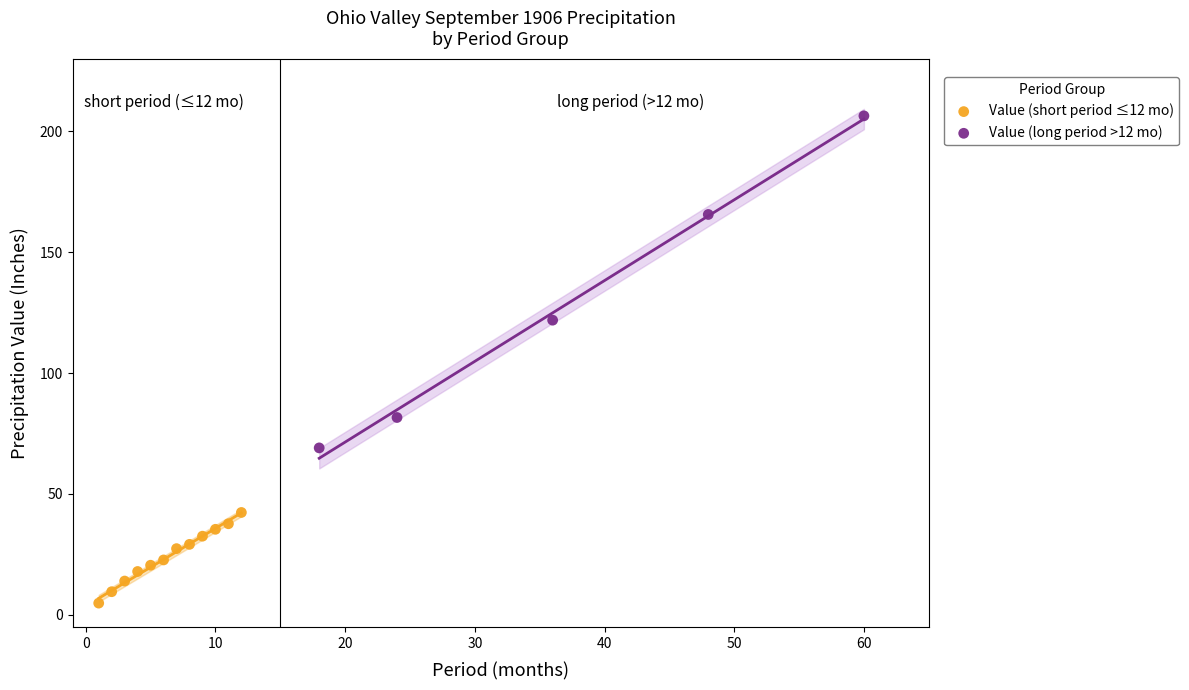

Which series has the largest Y range (max minus min)?

Value (long period >12 mo)